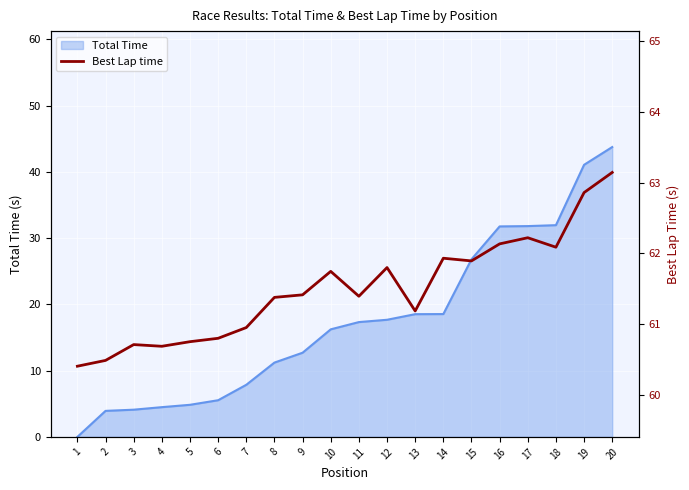

True or false: Total Time has a value of 7.9 at 7.

True